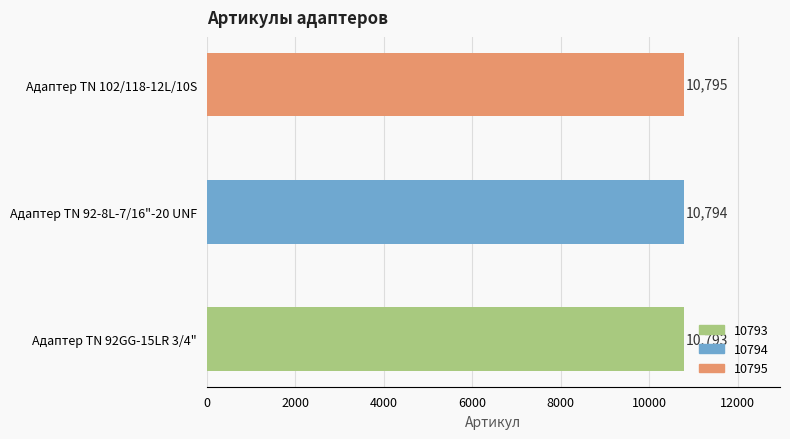

What is the sum of the values at Адаптер TN 92-8L-7/16"-20 UNF and Адаптер ТN 102/118-12L/10S?

21589